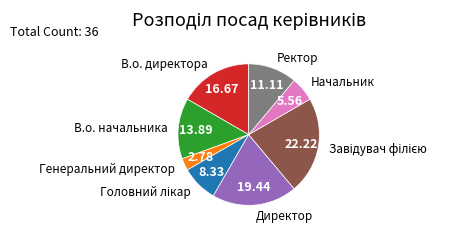

Which category has the smallest portion of the pie?

Генеральний директор